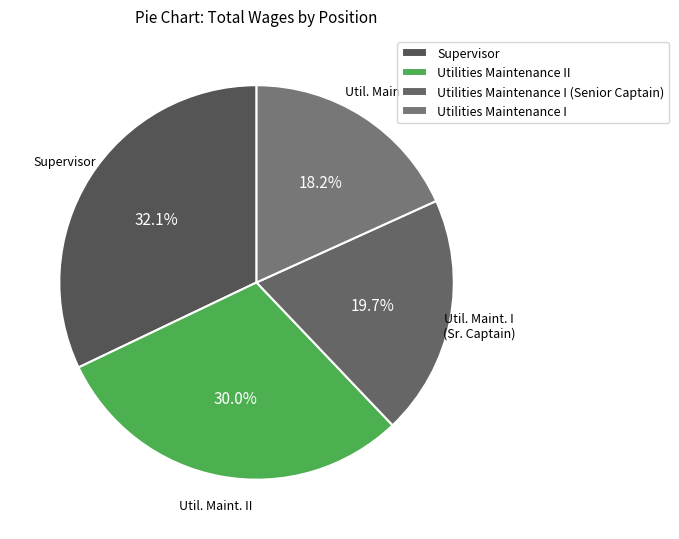

To the nearest percent, what is the difference between the Utilities Maintenance I and Supervisor slice percentages?

14%